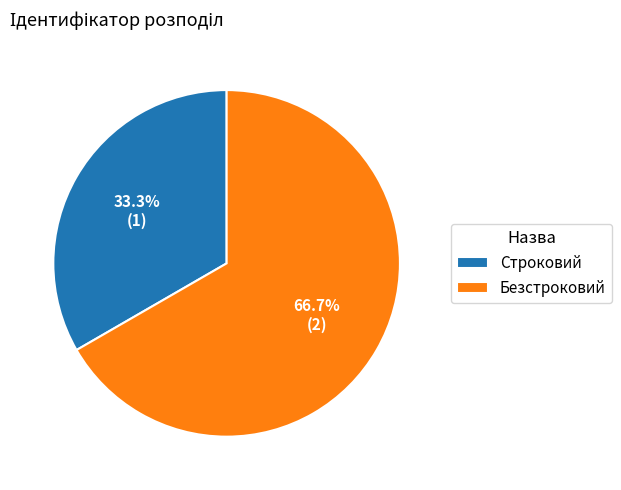

What is the ratio of the value at Строковий to the value at Безстроковий?

0.5